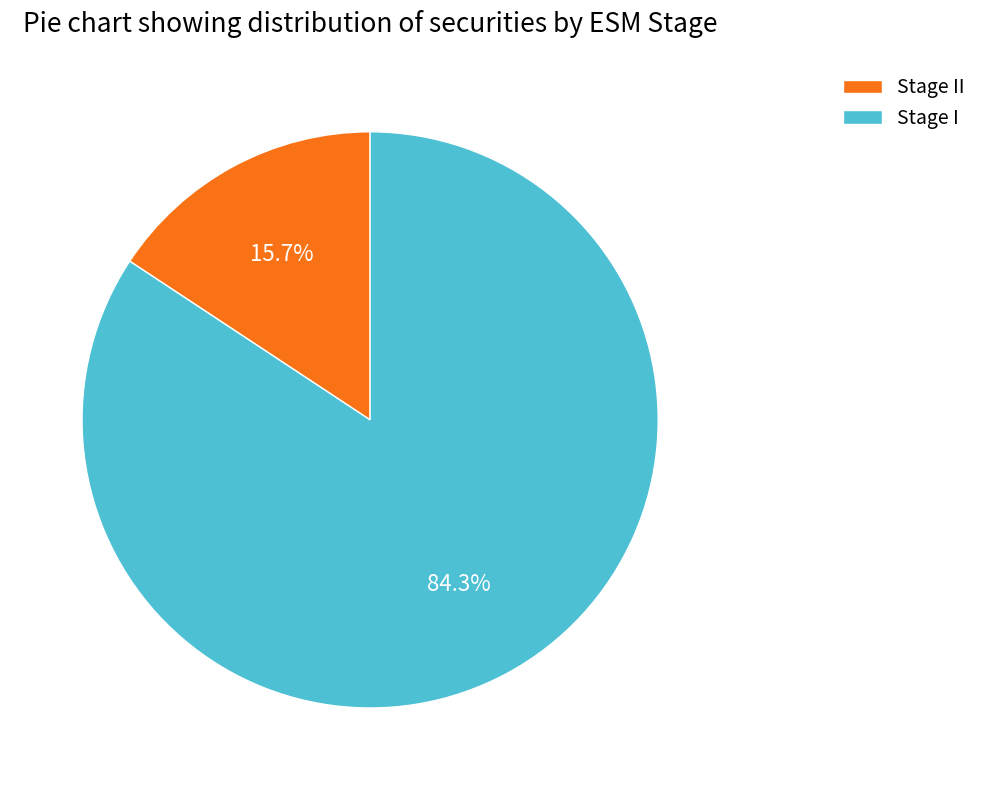

Which slice is the largest?

Stage I